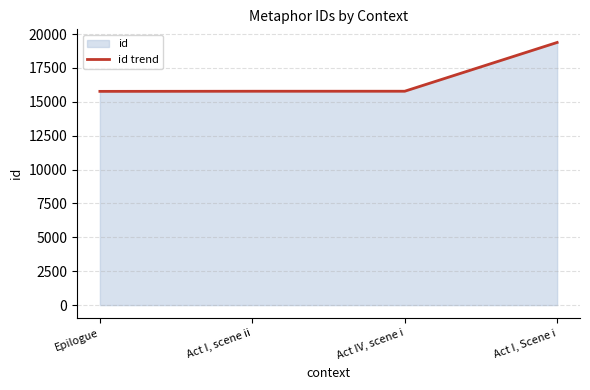

What is the approximate value at Act IV, scene i, to the nearest 50?

15800